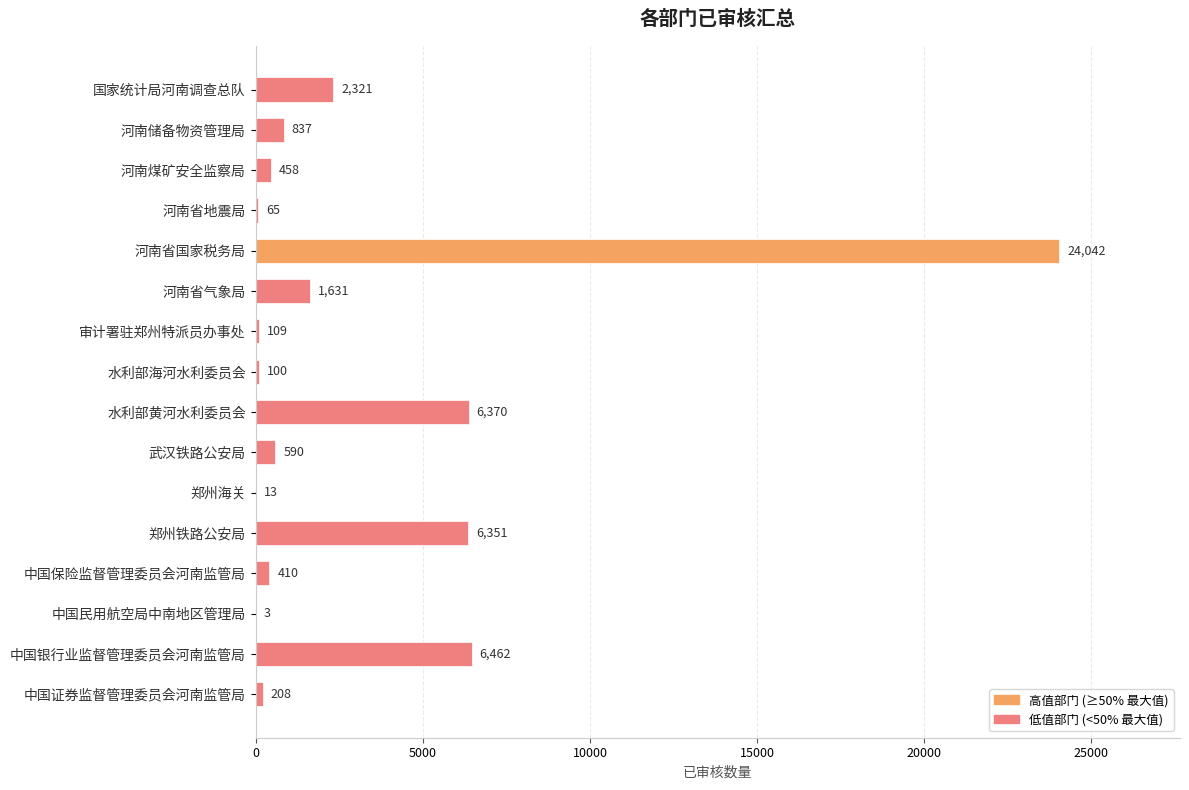

At which category does the chart reach its peak across all series?

河南省国家税务局